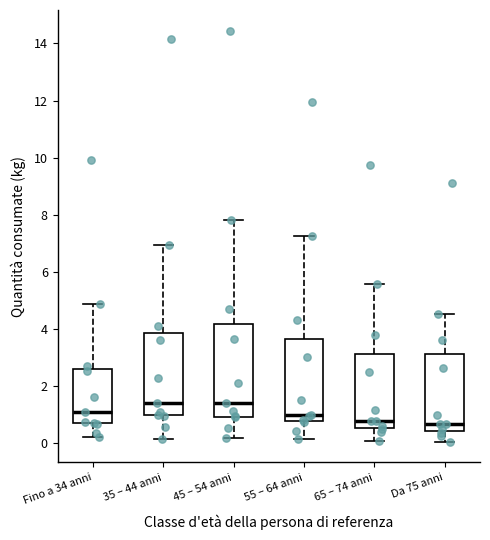

Comparing the boxes themselves (not the whiskers), which one is the tallest?

45 – 54 anni